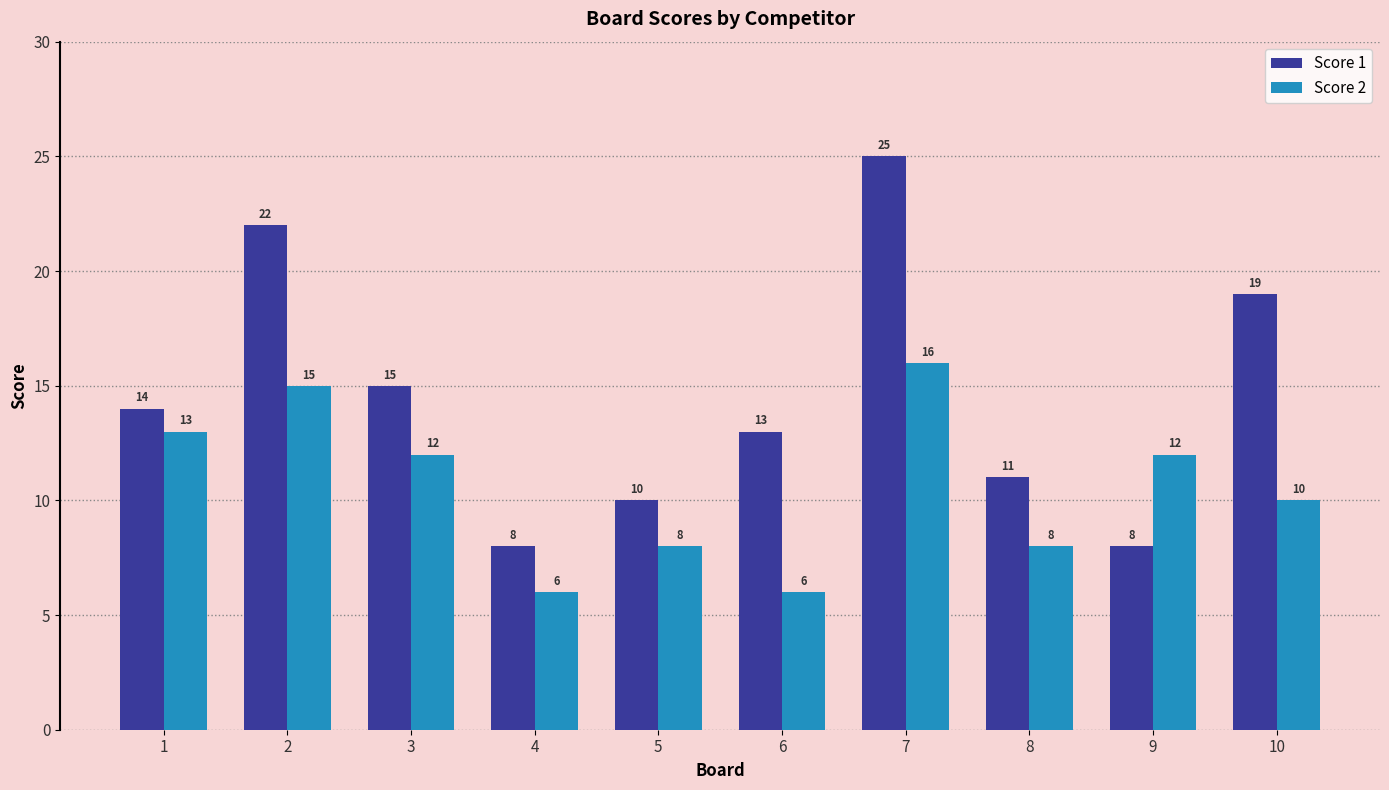

At how many categories does at least one series exceed 17?

3